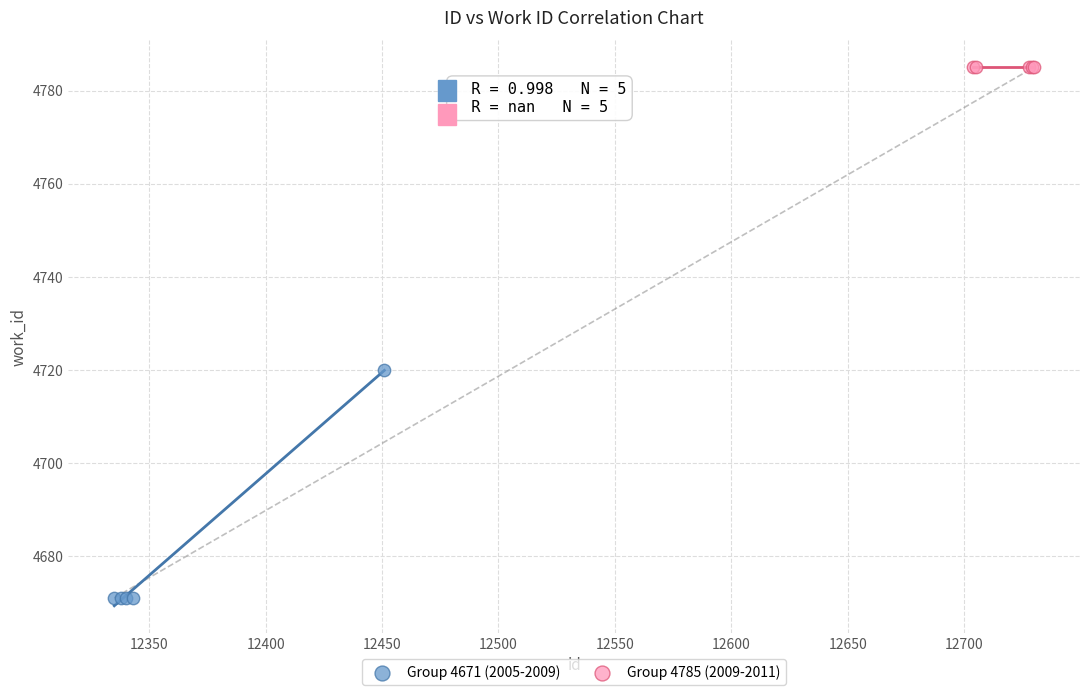

Which series contains the lowest Y value?

Group 4671 (2005-2009)